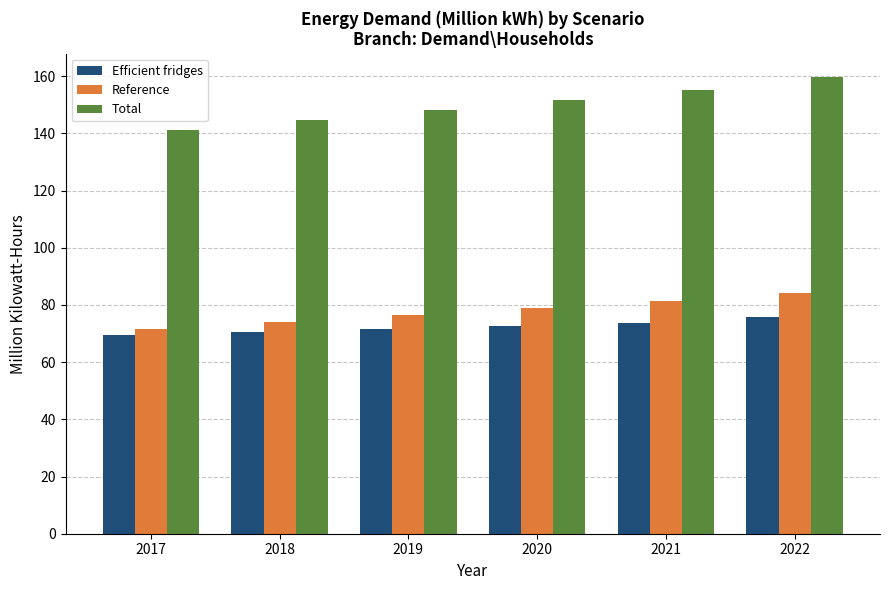

What is the total value across all series at 2020?

303.1